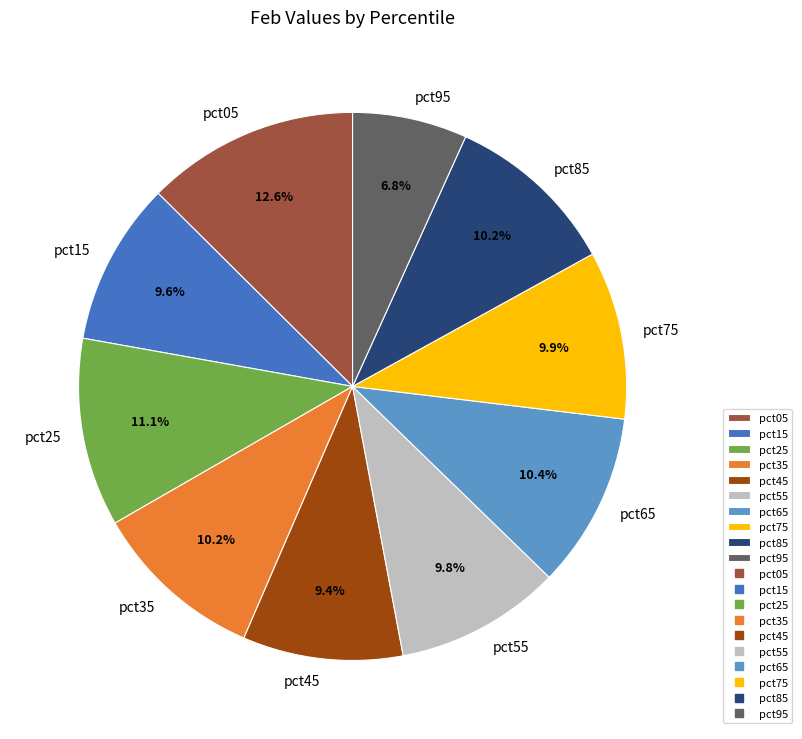

Does pct75 represent more than half of the total?

No